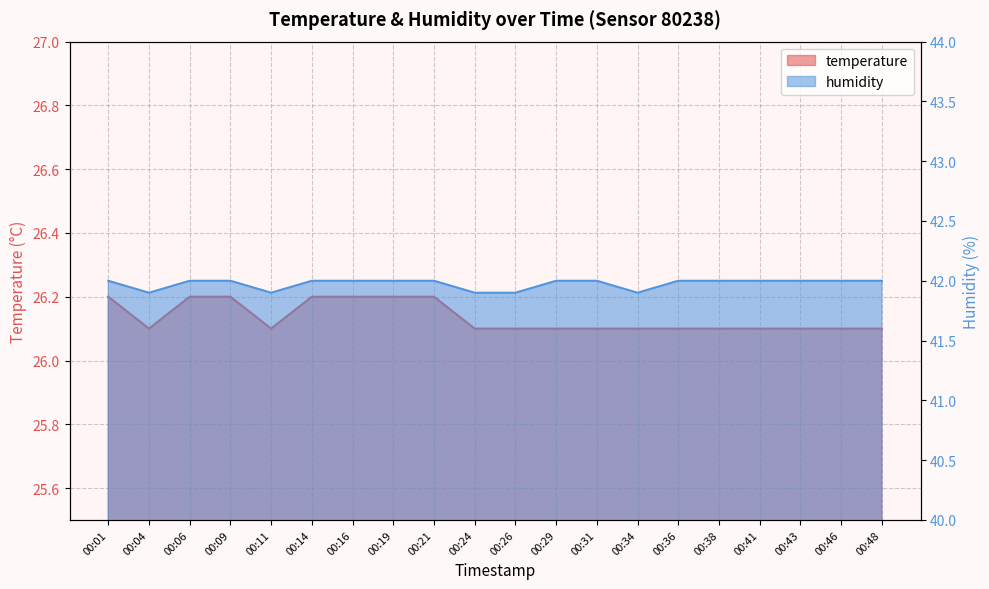

List the series in order of their peak value, highest first.

humidity, temperature